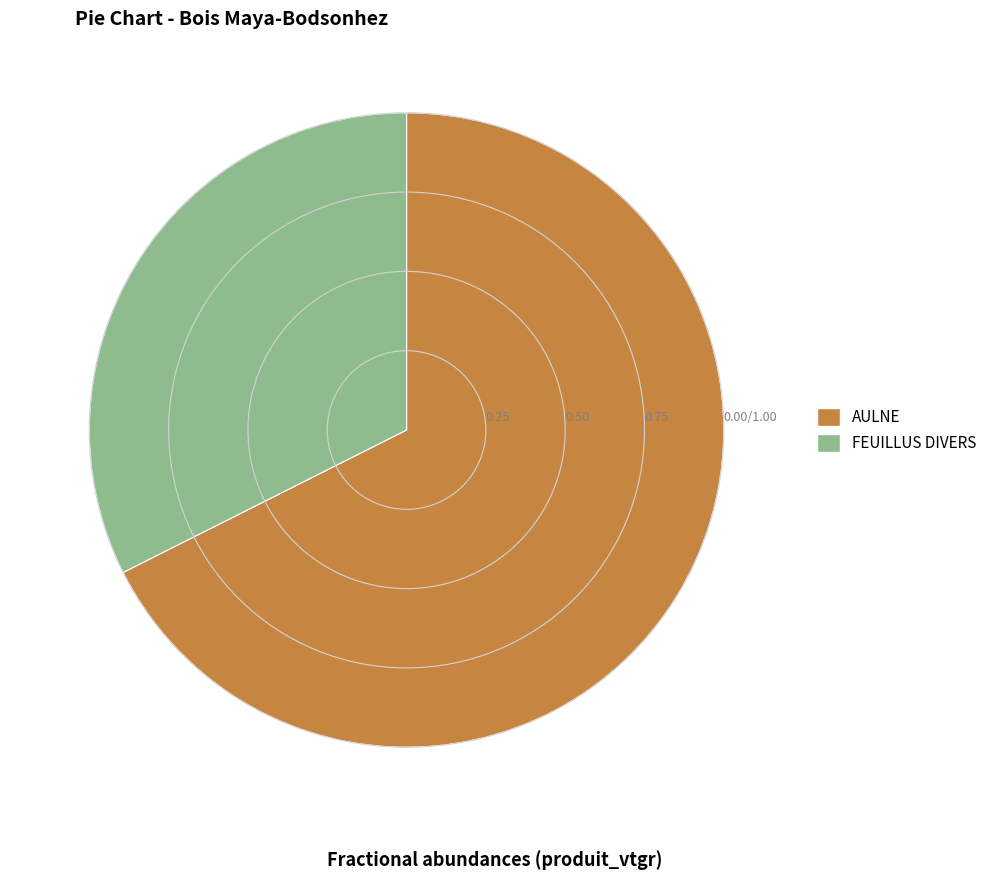

Rank the categories by value from lowest to highest.

FEUILLUS DIVERS, AULNE